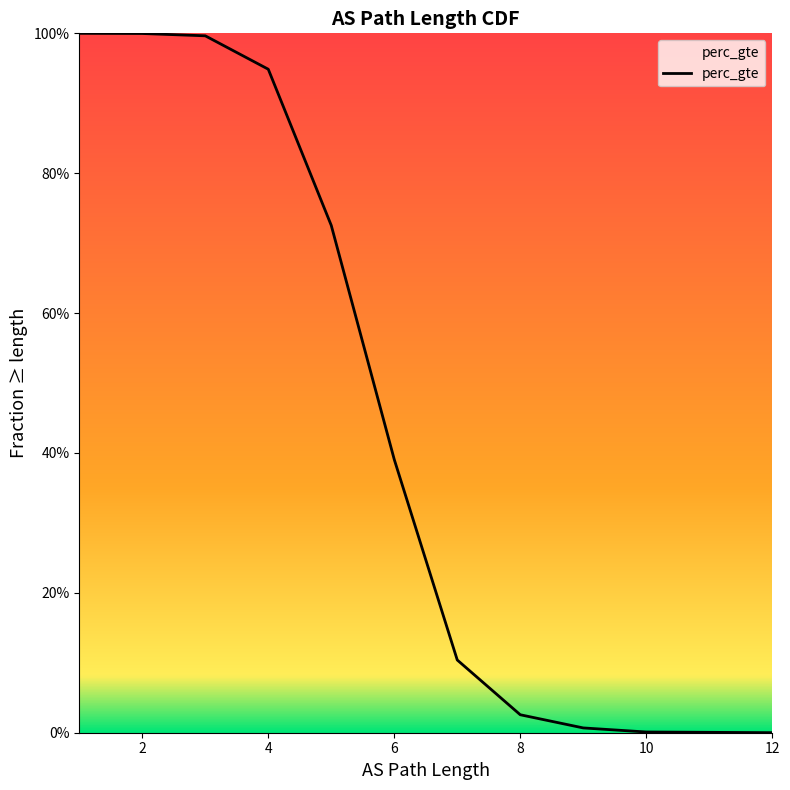

Count the number of categories in the chart.

12